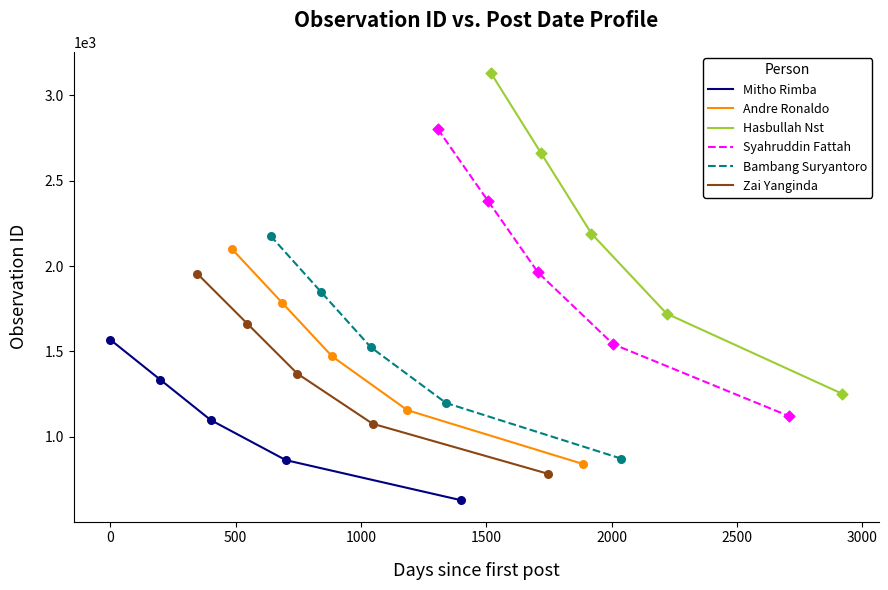

Which series has the largest total across all categories?

Hasbullah Nst